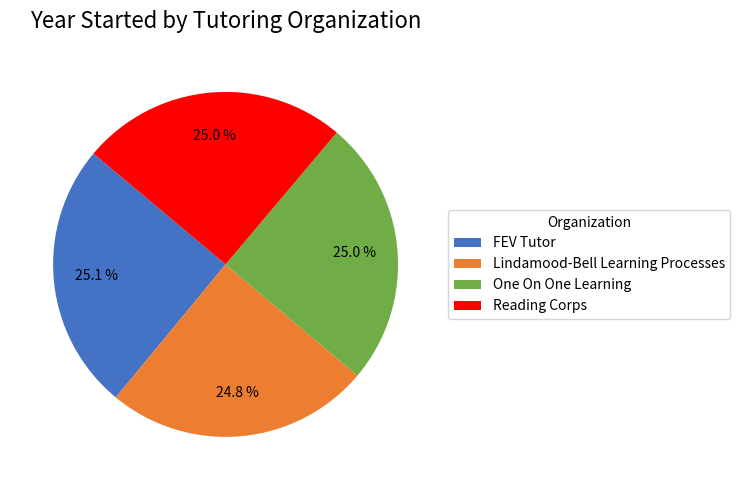

What percentage is the FEV Tutor slice, to the nearest percent?

25%